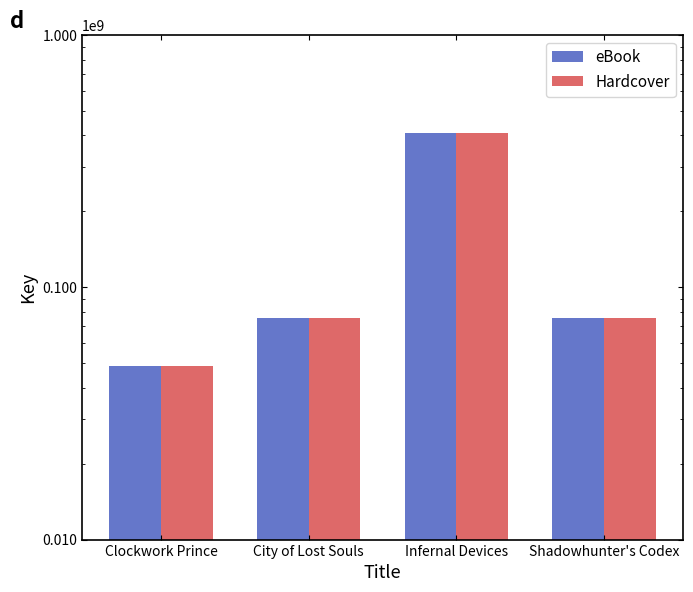

How many data points in eBook are above 75596111?

1